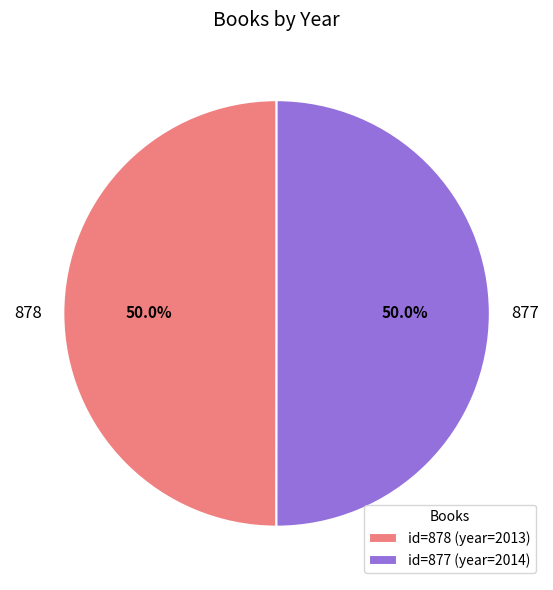

Do 877 and 878 together represent more than half of the pie?

Yes